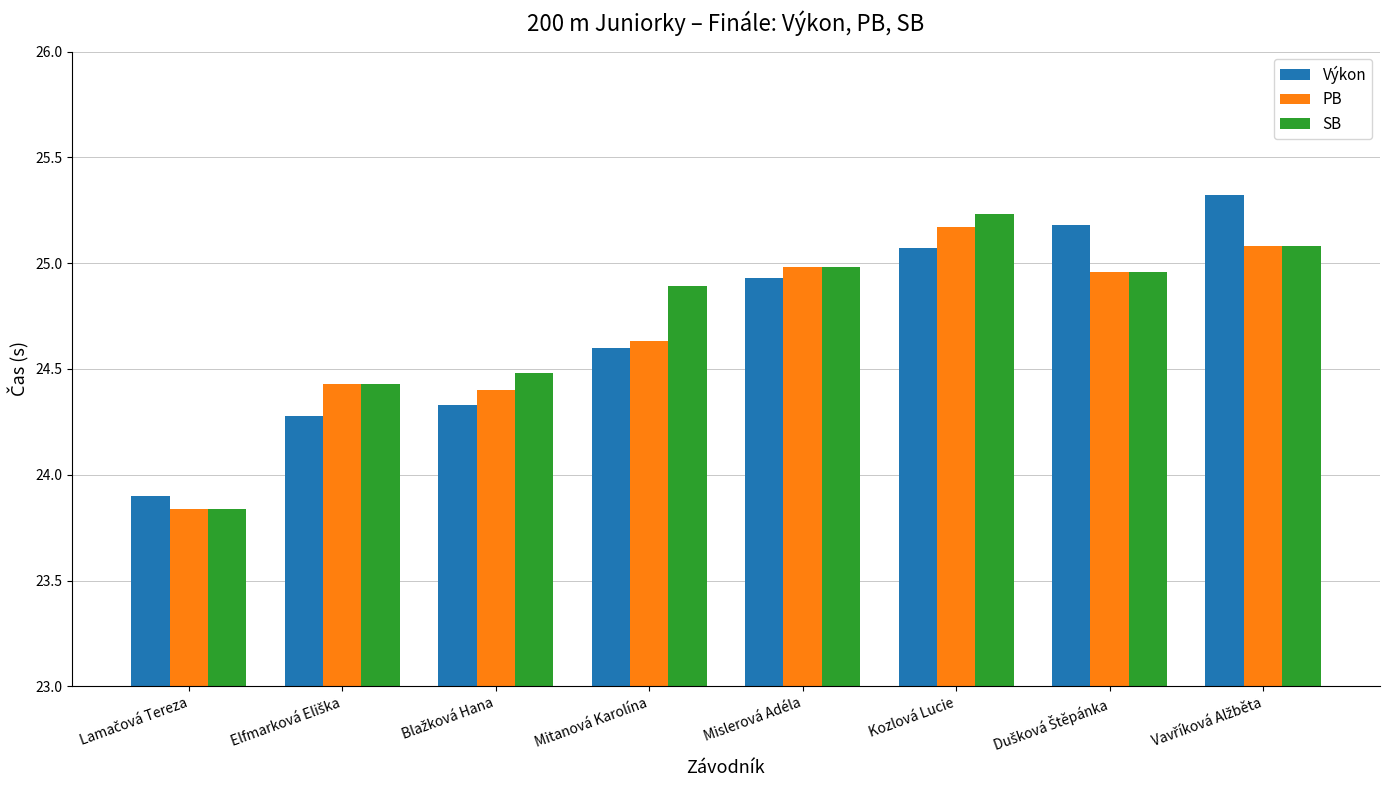

What is the sum of the PB values at Mitanová Karolína and Mislerová Adéla?

49.6